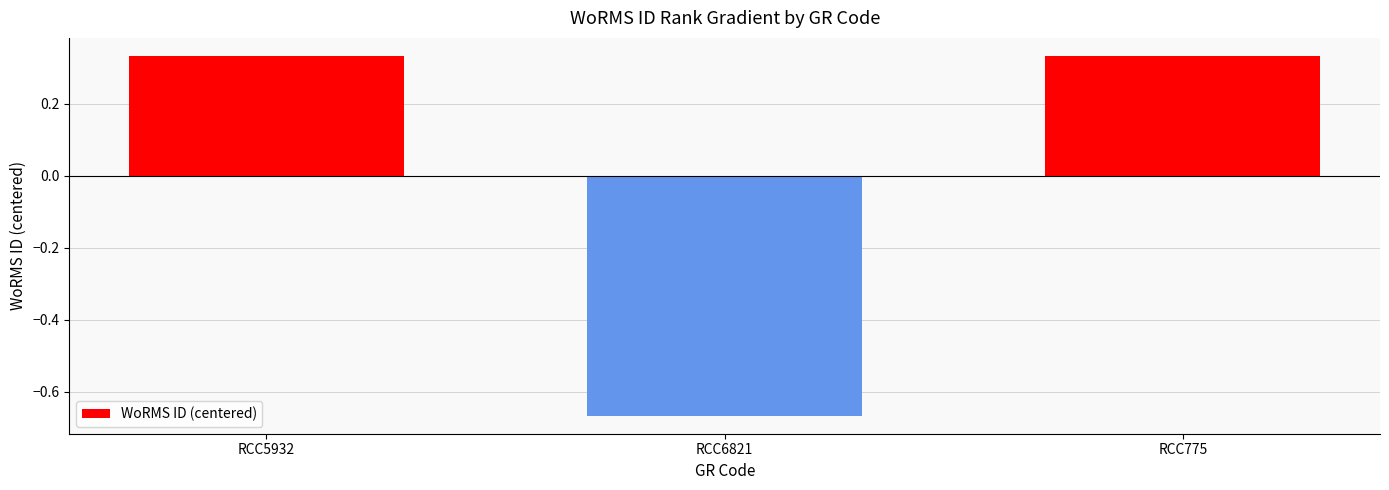

How many categories are shown in the chart?

3